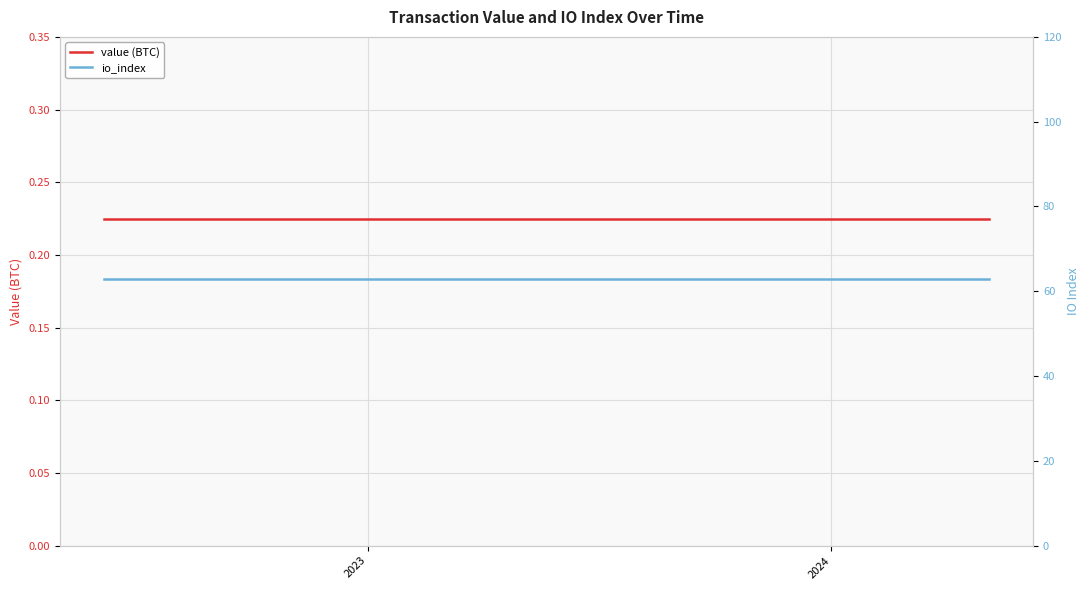

Is the value of value (BTC) at 5 greater than the value of io_index at 2023?

No